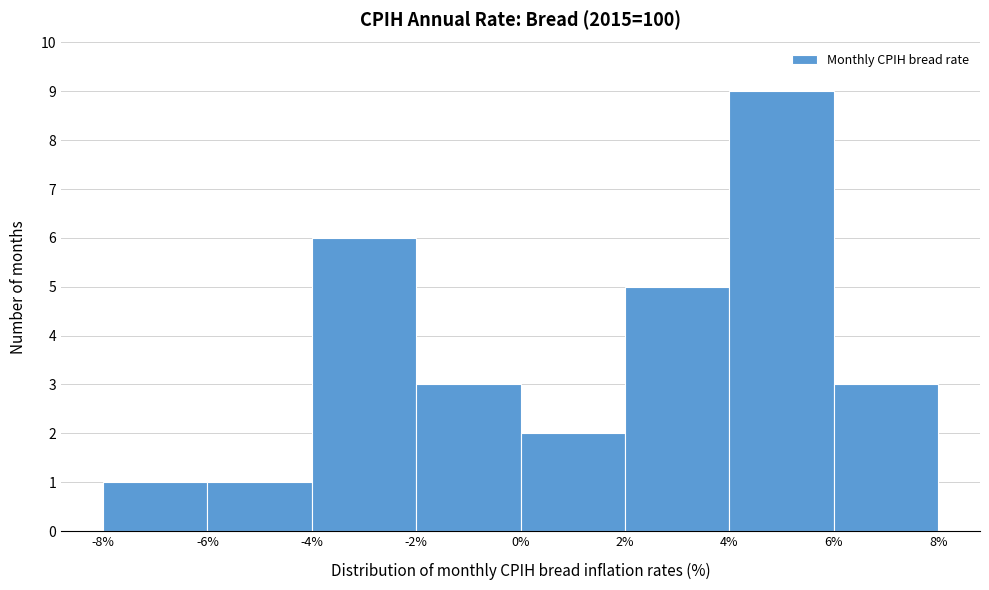

Reading left to right, list every bar in this chart as the range it spans on the x-axis followed by its height. The values are not printed on the chart, so give them approximately, as read against the axis.

-8% to -6%: 1
-6% to -4%: 1
-4% to -2%: 6
-2% to 0%: 3
0% to 2%: 2
2% to 4%: 5
4% to 6%: 9
6% to 8%: 3